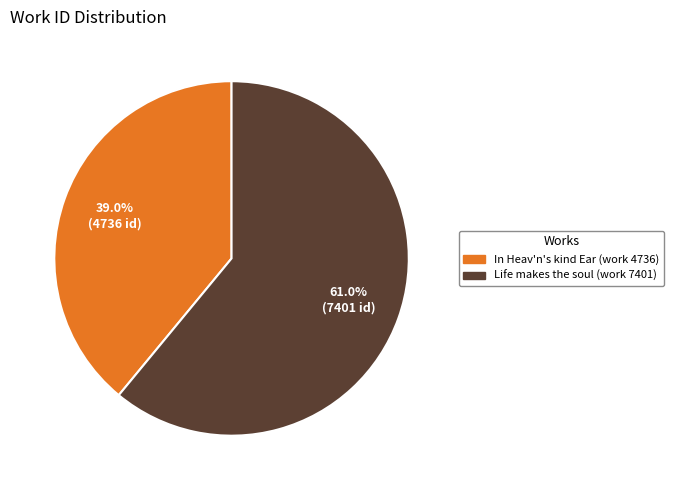

To the nearest percent, what percentage of the pie is In Heav'n's kind Ear (work 4736)?

39%